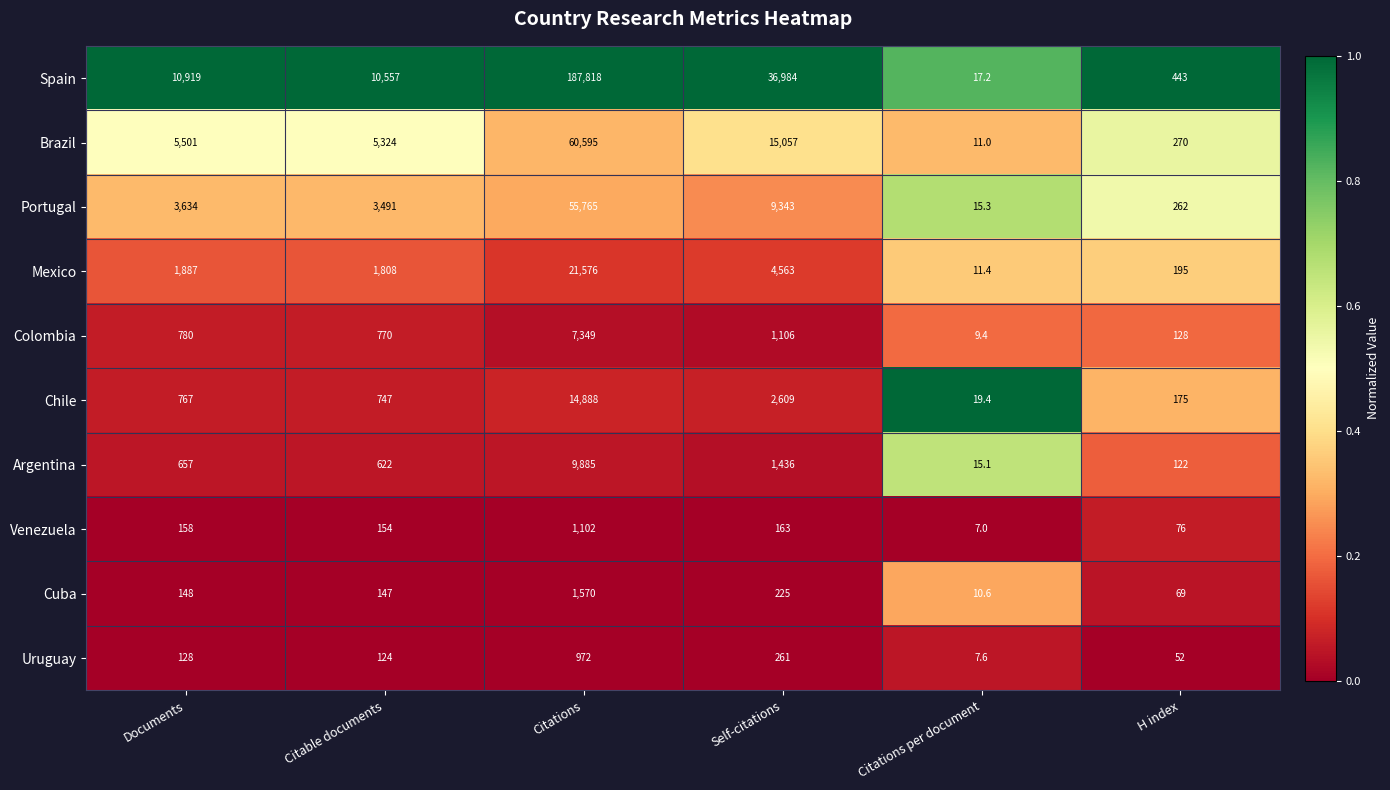

What is the difference between the second highest and minimum values in the Chile series?

2589.6